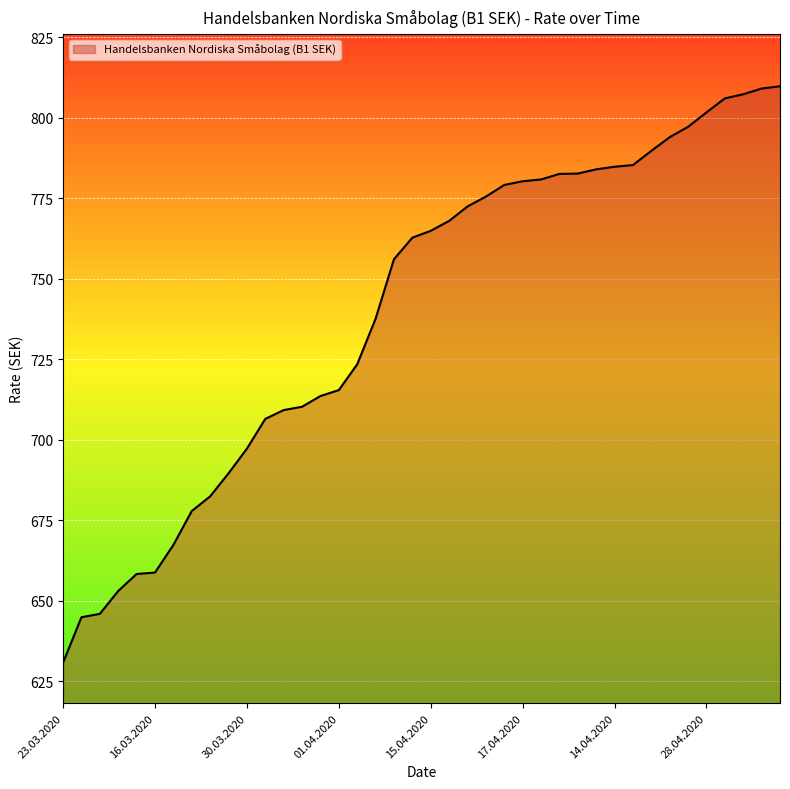

What is the difference between the maximum and minimum values?

178.9